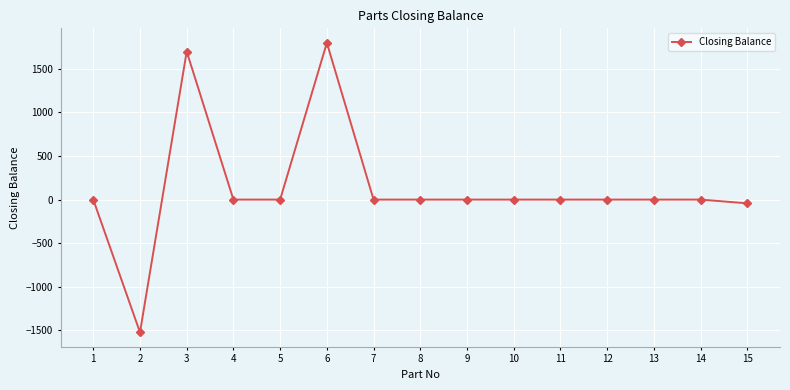

What is the change in value from 6 to 11?

-1800